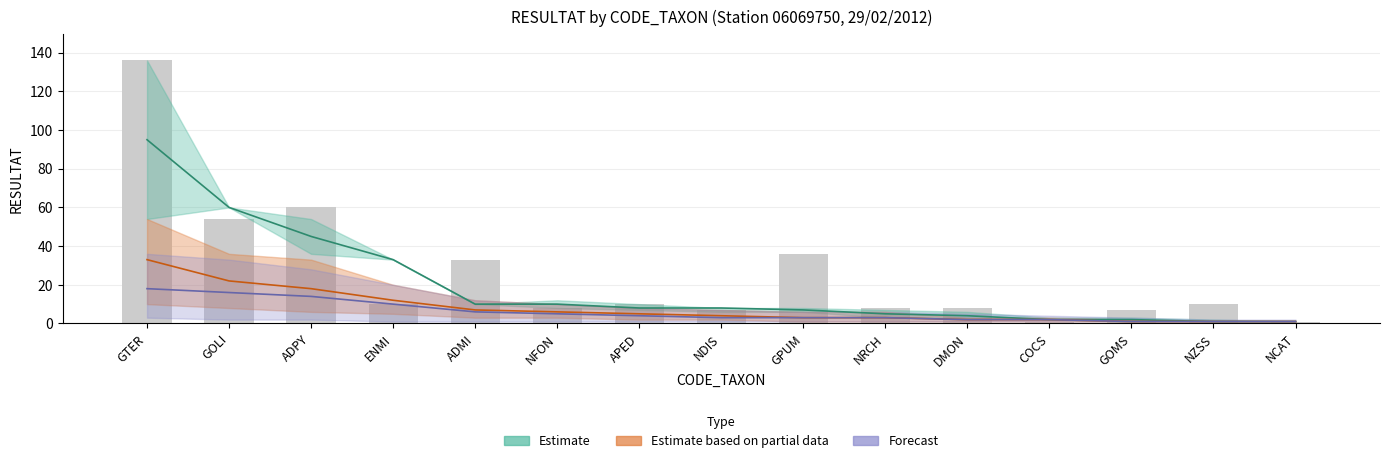

What is the minimum value shown in the chart?

1